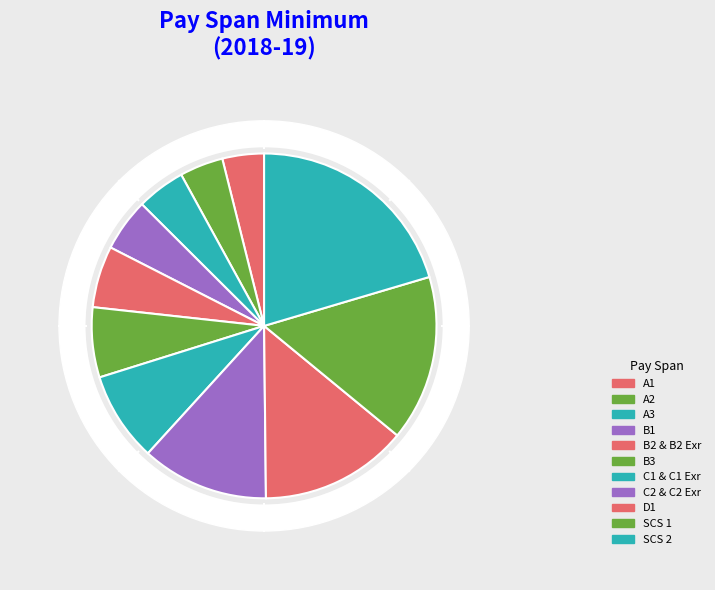

The A3 slice represents 5% of the pie. True or false?

True